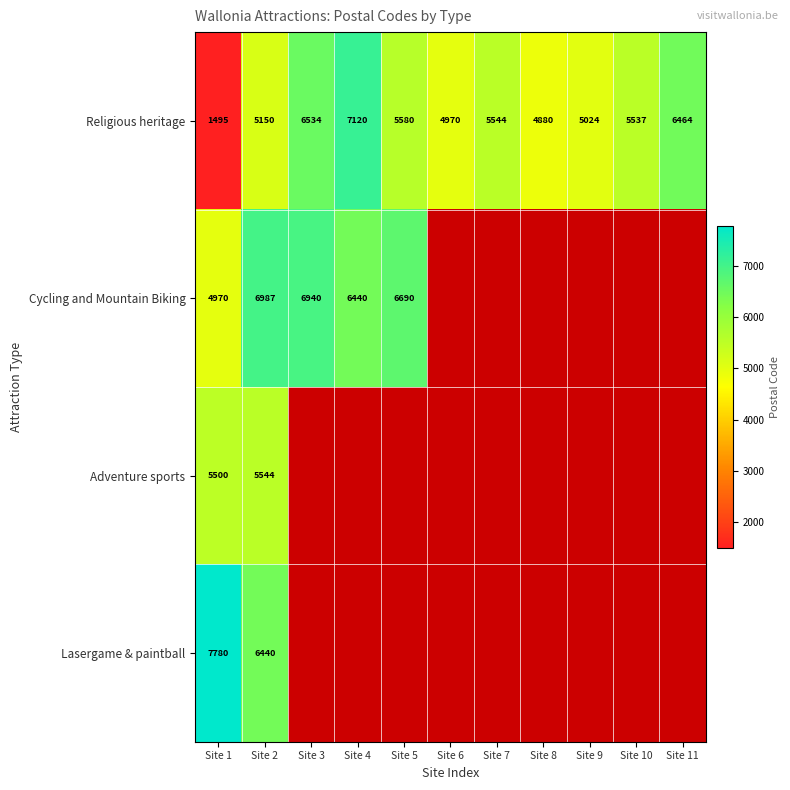

At how many categories does at least one series exceed 3224?

11